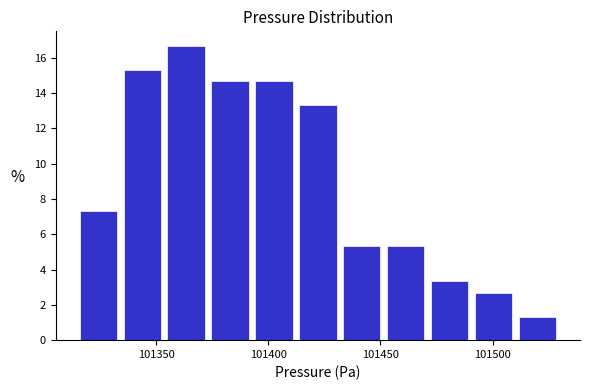

Read against the x-axis, roughly where is the centre of the tallest bar?

101365